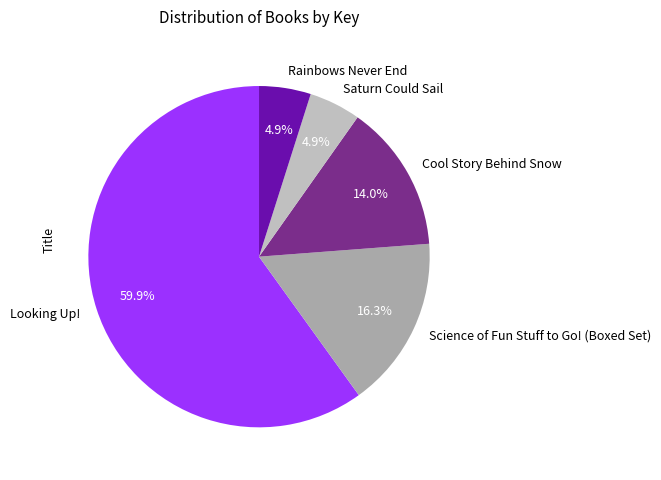

To the nearest percent, what is the average slice percentage?

20%